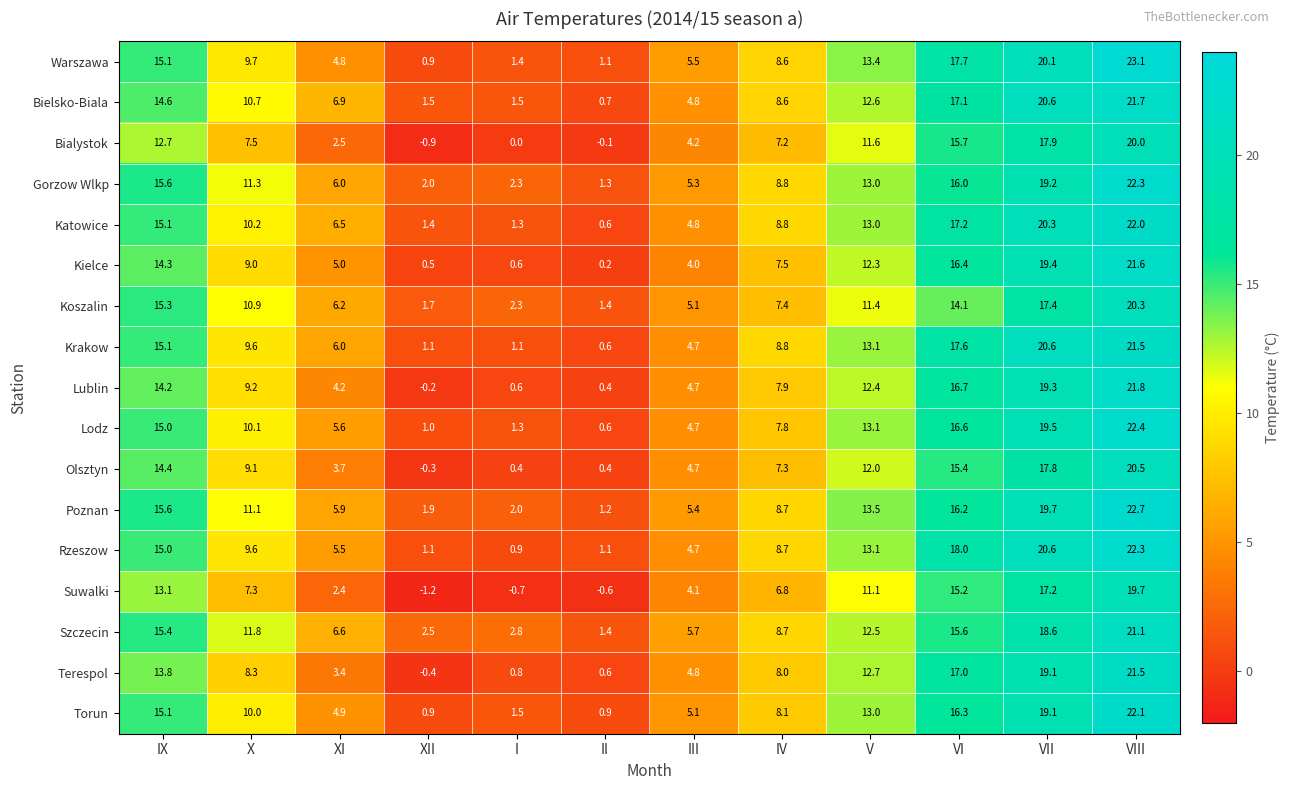

Which series changed the most between VI and VIII?

Poznan